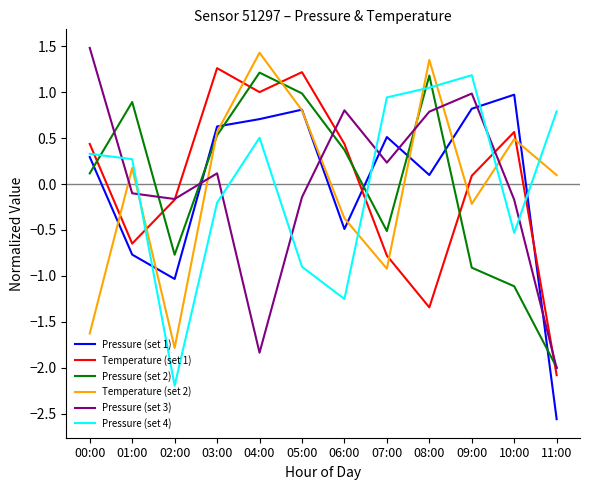

What is the spread (max minus min) of values at 11:00?

3.4